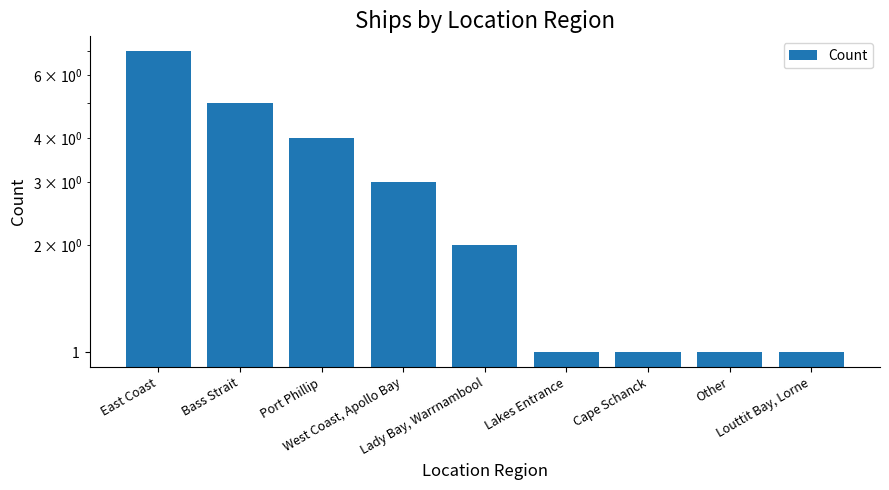

Rank the categories by value from lowest to highest.

Lakes Entrance, Cape Schanck, Other, Louttit Bay, Lorne, Lady Bay, Warrnambool, West Coast, Apollo Bay, Port Phillip, Bass Strait, East Coast